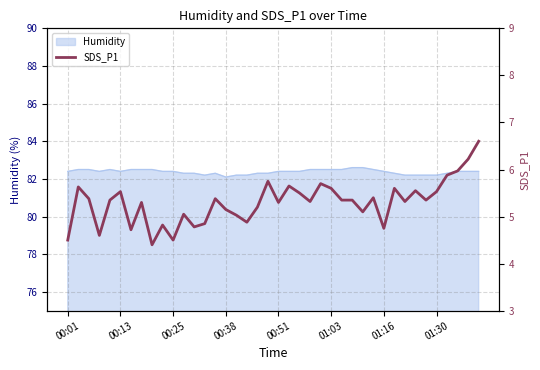

The Humidity series shows 82.4 at 00:01. True or false?

True